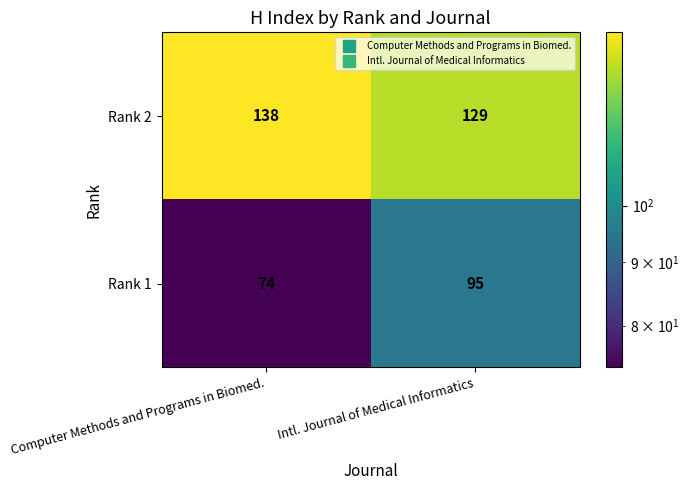

What is the sum of the Rank 2 values at Intl. Journal of Medical Informatics and Computer Methods and Programs in Biomed.?

267